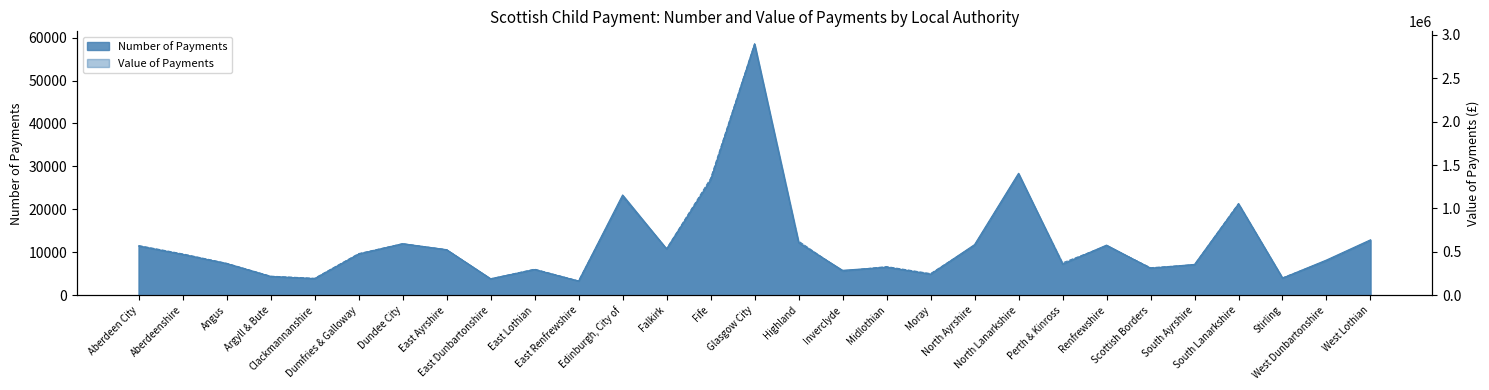

Reading left to right, list all the values displayed in this chart.

Number of Payments: 11470	9520	7395	4395	3895	9615	12025	10630	3870	6005	3335	23360	10810	26815	58520	12250	5825	6540	4915	11810	28410	7250	11695	6310	7205	21275	4015	8225	12925
Value of Payments: 573240	477210	369050	220520	195930	480130	593730	525350	188970	301260	165240	1135830	536780	1344700	2895110	623180	278080	330940	250030	574830	1393530	373520	570320	317990	351580	1057720	201070	398170	632010